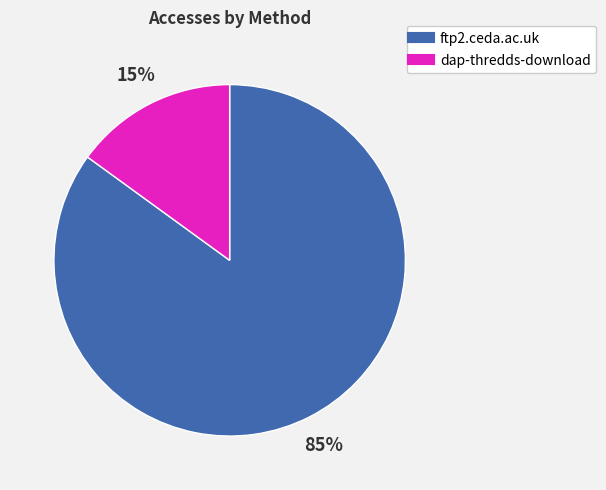

Count the number of slices in the pie.

2